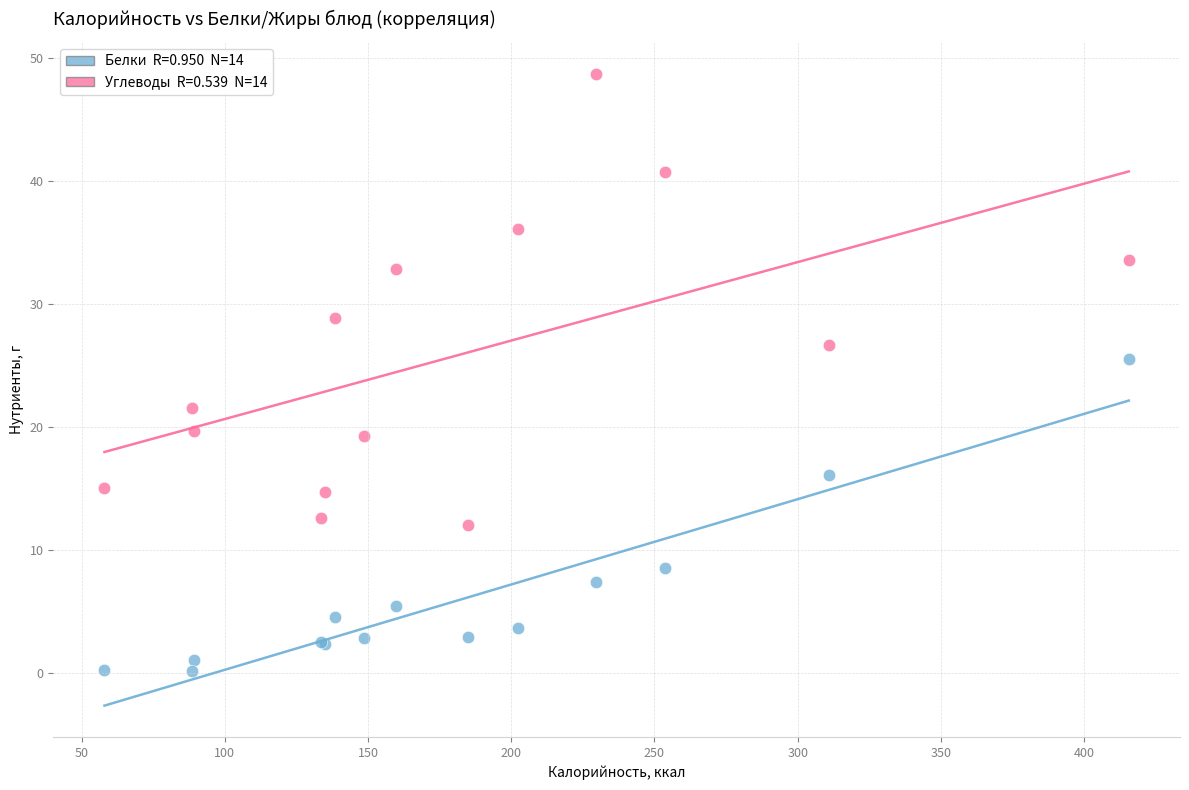

Across all series, what Y value is closest to 24?

25.5